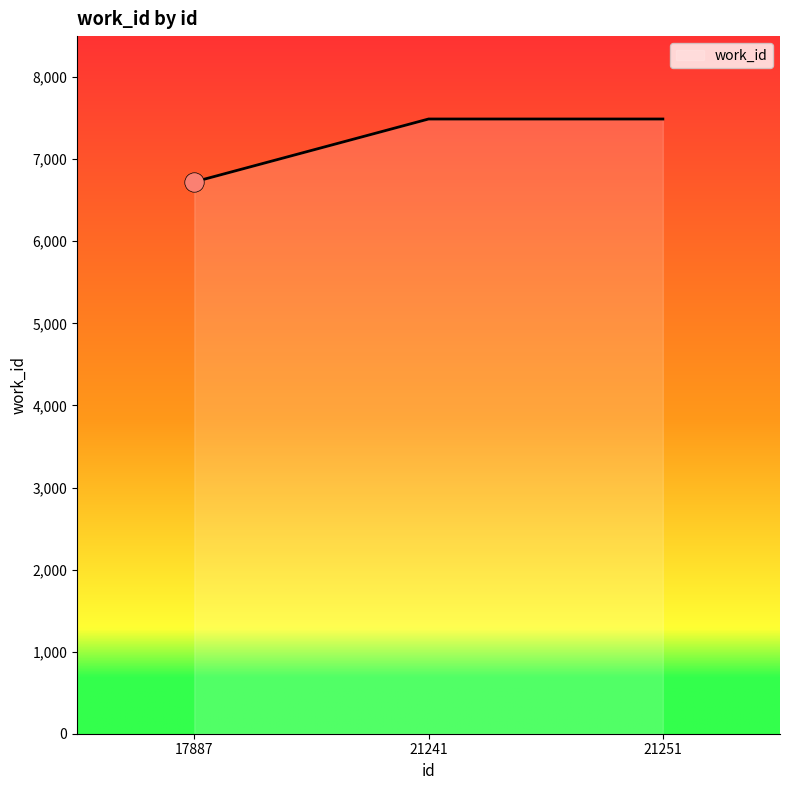

Approximately how many times larger is the value at 21251 compared to 17887?

1.1